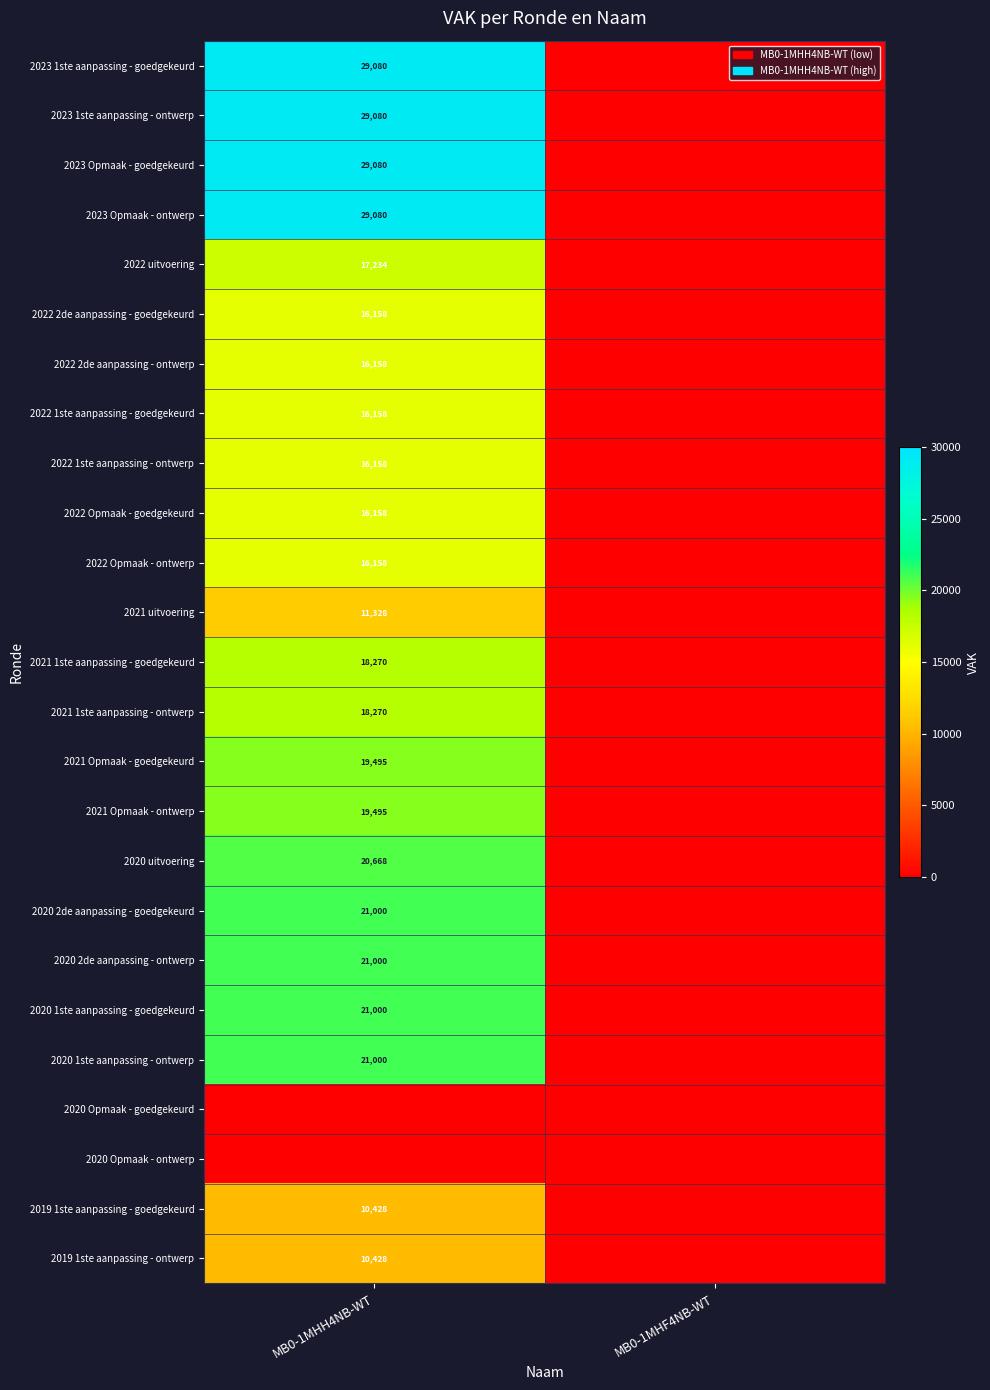

Is it true that 2023 Opmaak - goedgekeurd equals 29080 at MB0-1MHH4NB-WT?

True